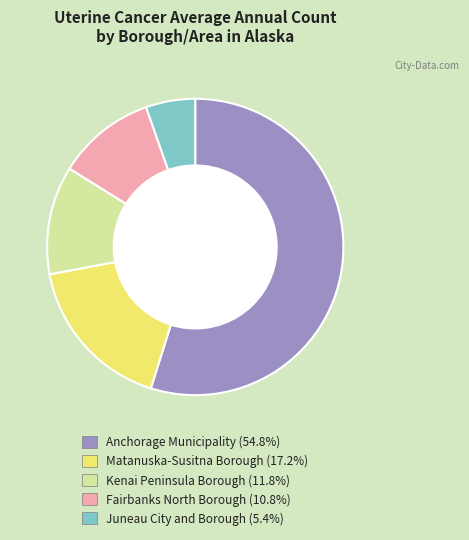

Do Kenai Peninsula Borough and Anchorage Municipality together represent more than half of the pie?

Yes